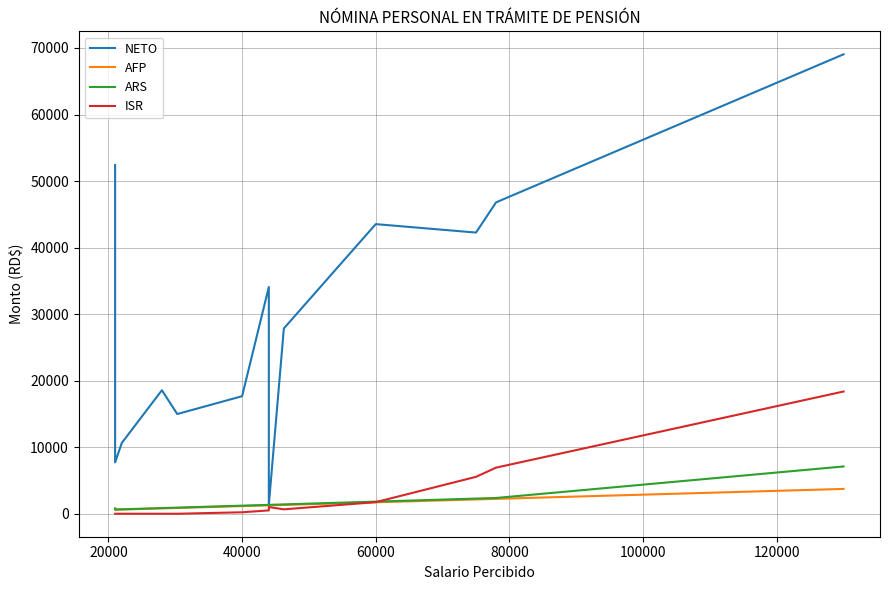

Is this an area chart (filled region under the line)?

No